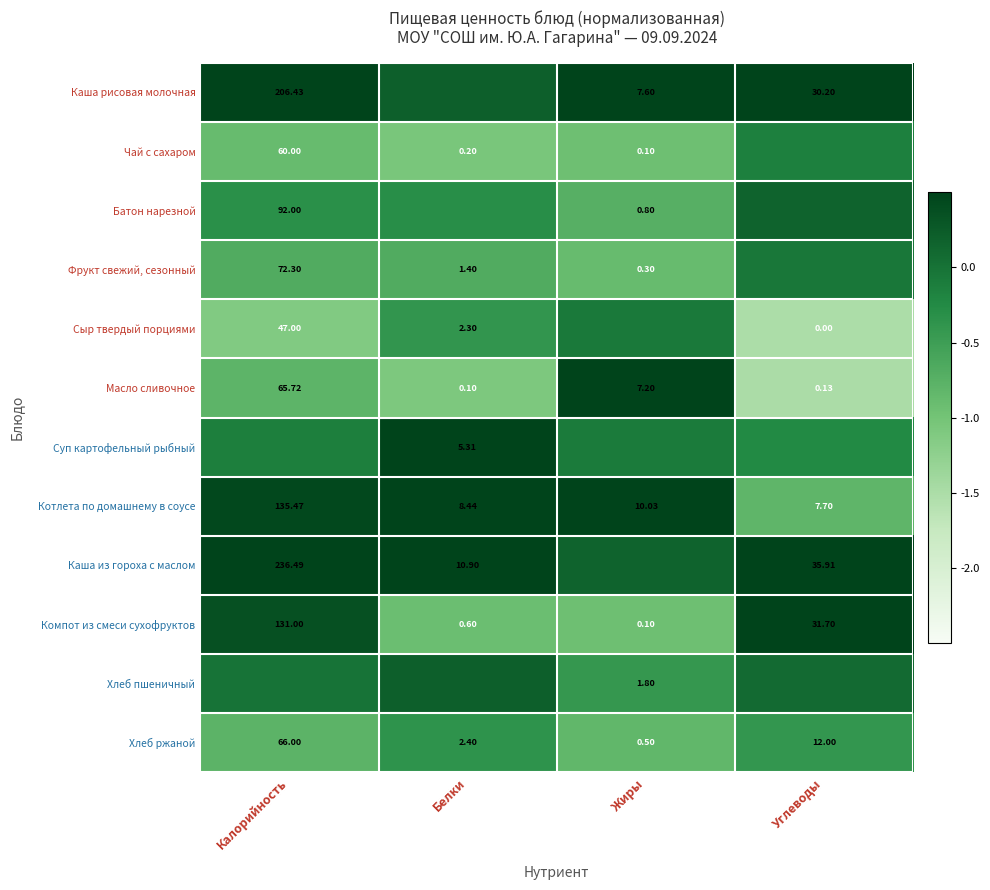

At which label does Котлета по домашнему в соусе first exceed 10?

Калорийность